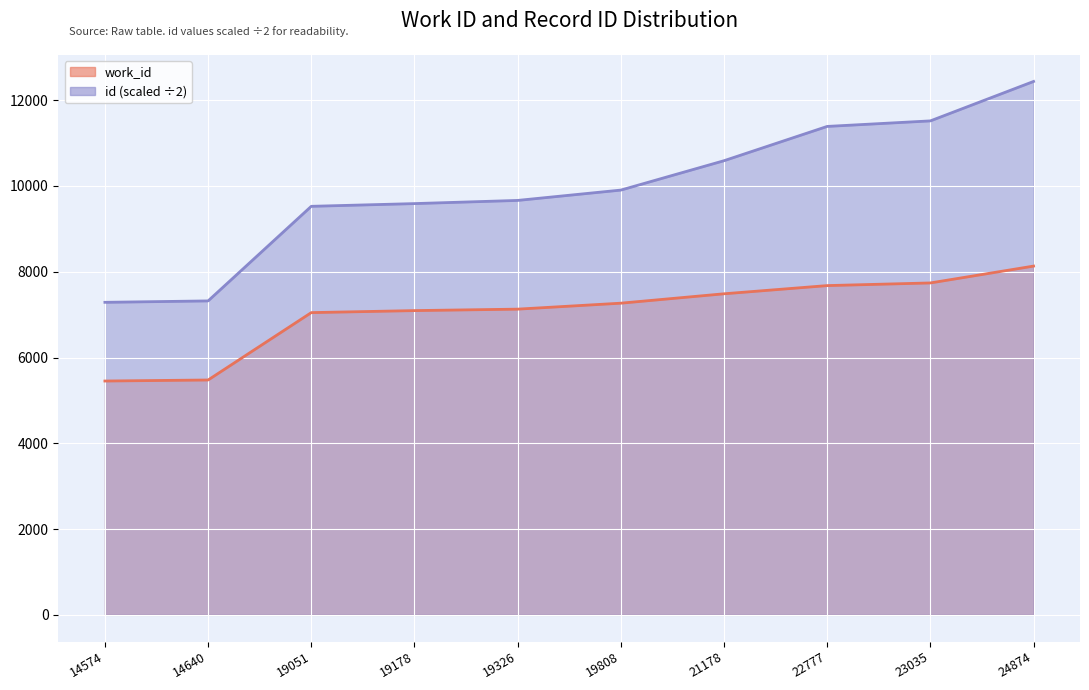

Which series has the largest range (max minus min)?

id